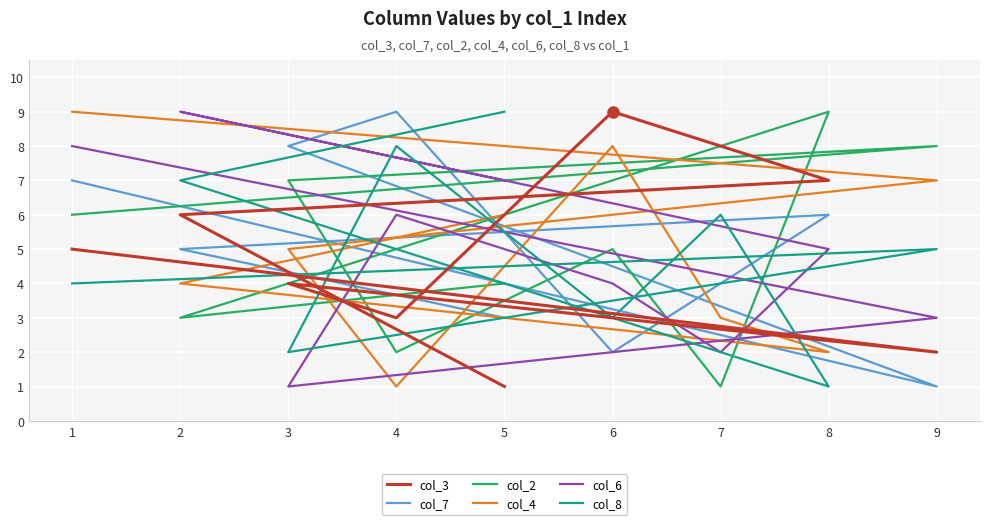

At which category is the sum across all series the highest?

1